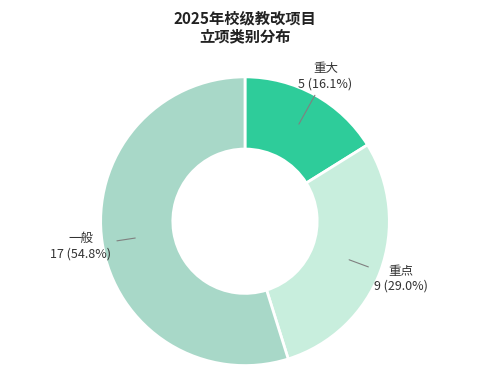

Is there a majority slice in this chart?

Yes